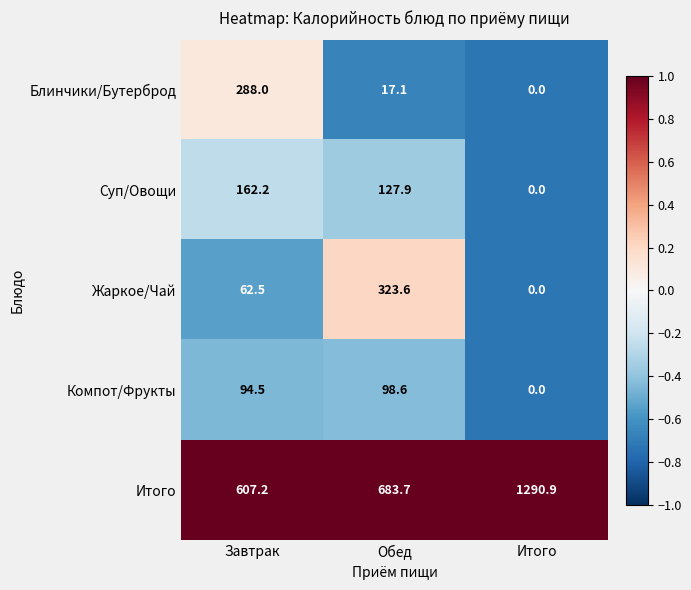

What is the average value of the Компот/Фрукты series?

64.4